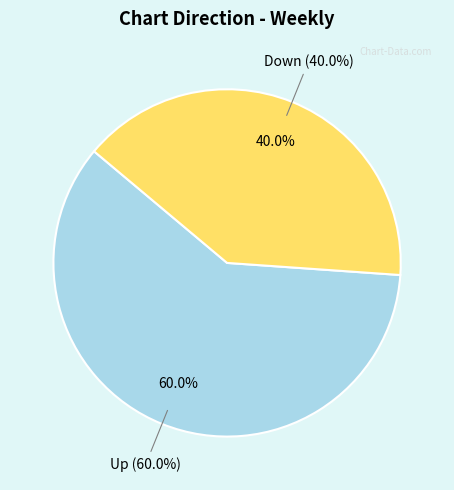

To the nearest percent, what is the combined percentage of down and up?

100%